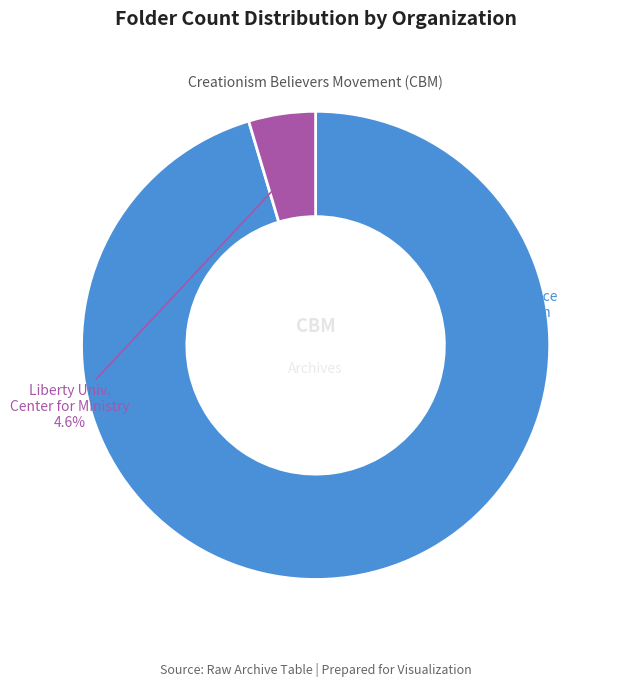

Which slice represents more than half of the pie?

Bible Science Association